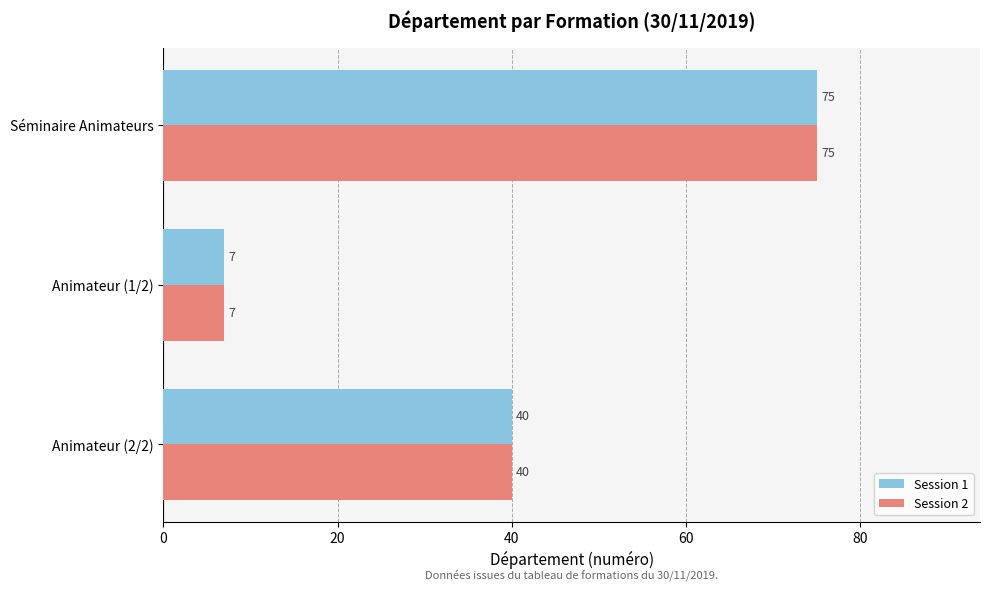

How many data points does each series have?

3